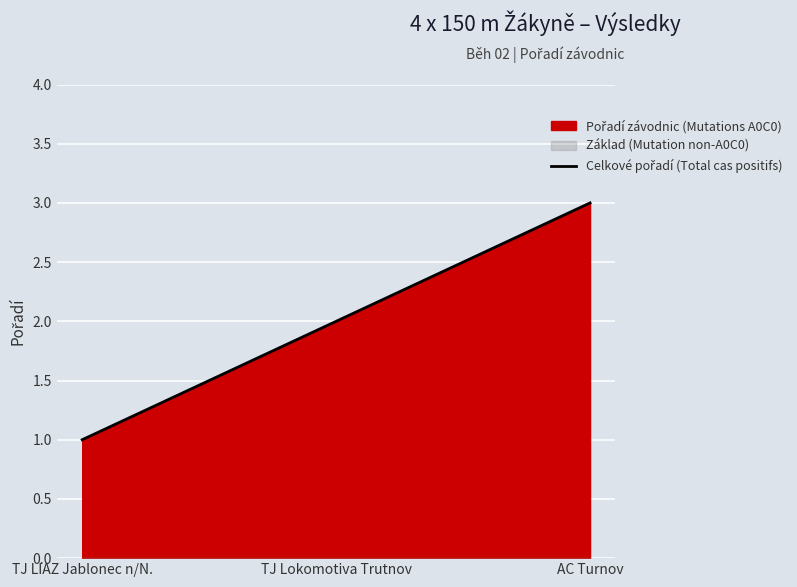

What is the change in value from TJ LIAZ Jablonec n/N. to AC Turnov?

+2